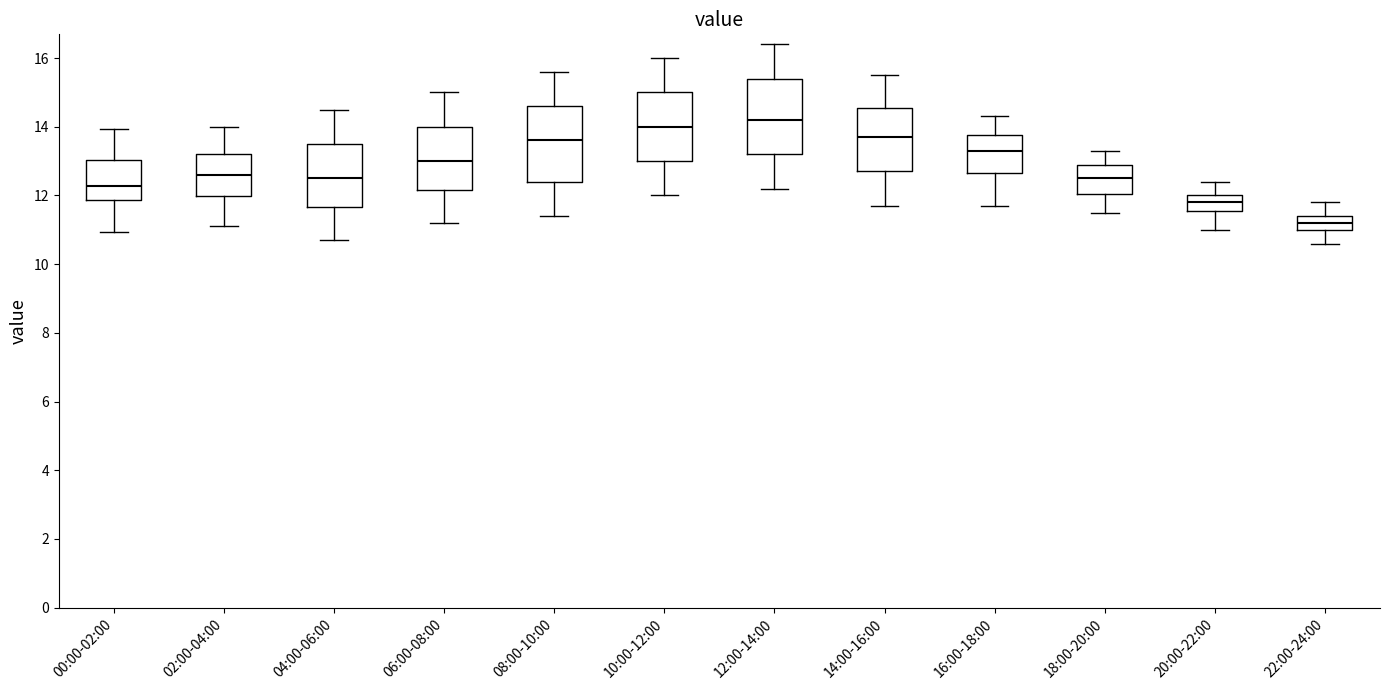

Where is the lower edge of the box for 20:00-22:00 on the y-axis? The values are not printed on the chart, so give them approximately, as read against the axis.

11.6